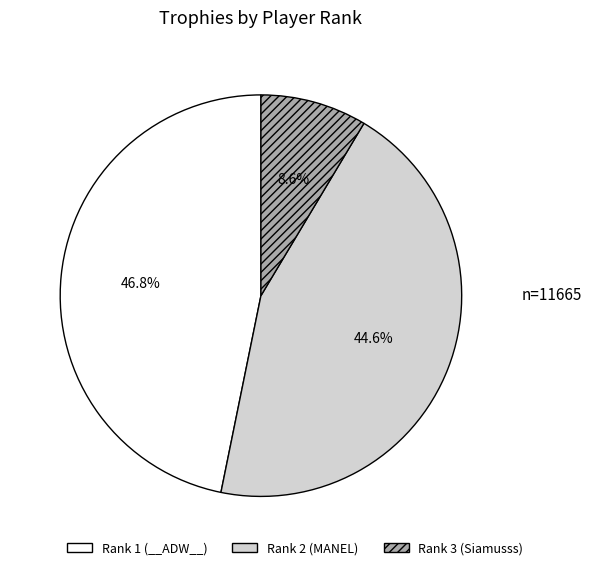

True or false: Rank 3 (Siamusss) accounts for 15% of the total.

False